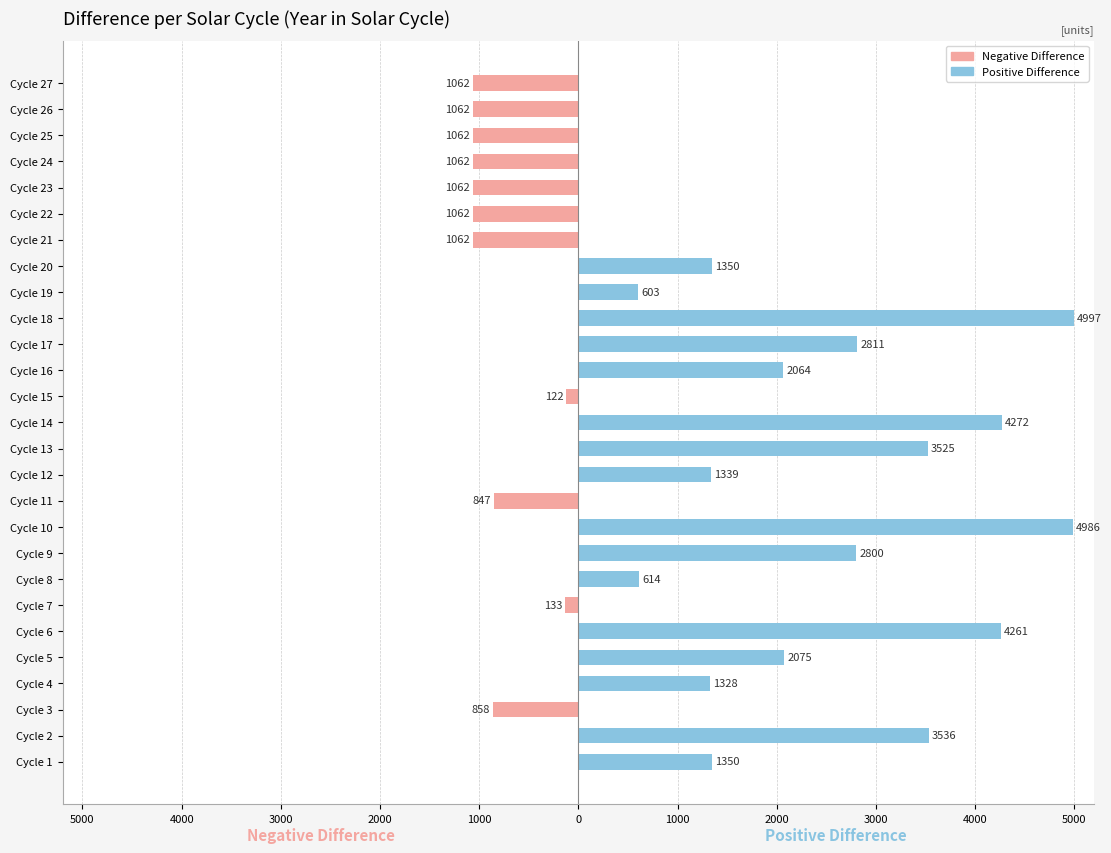

At 11, list the series in order from largest to smallest.

Positive Difference, Negative Difference